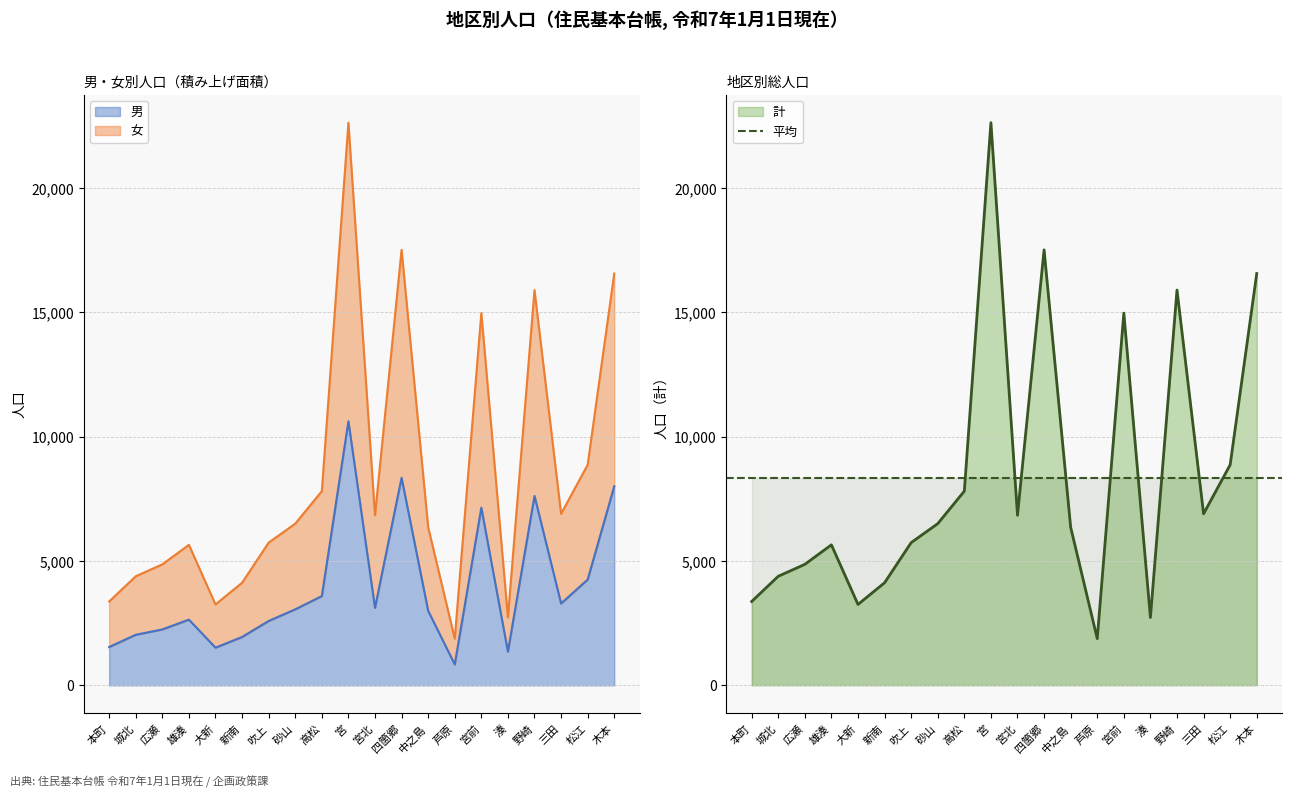

At which label does 男 first exceed 3057?

高松